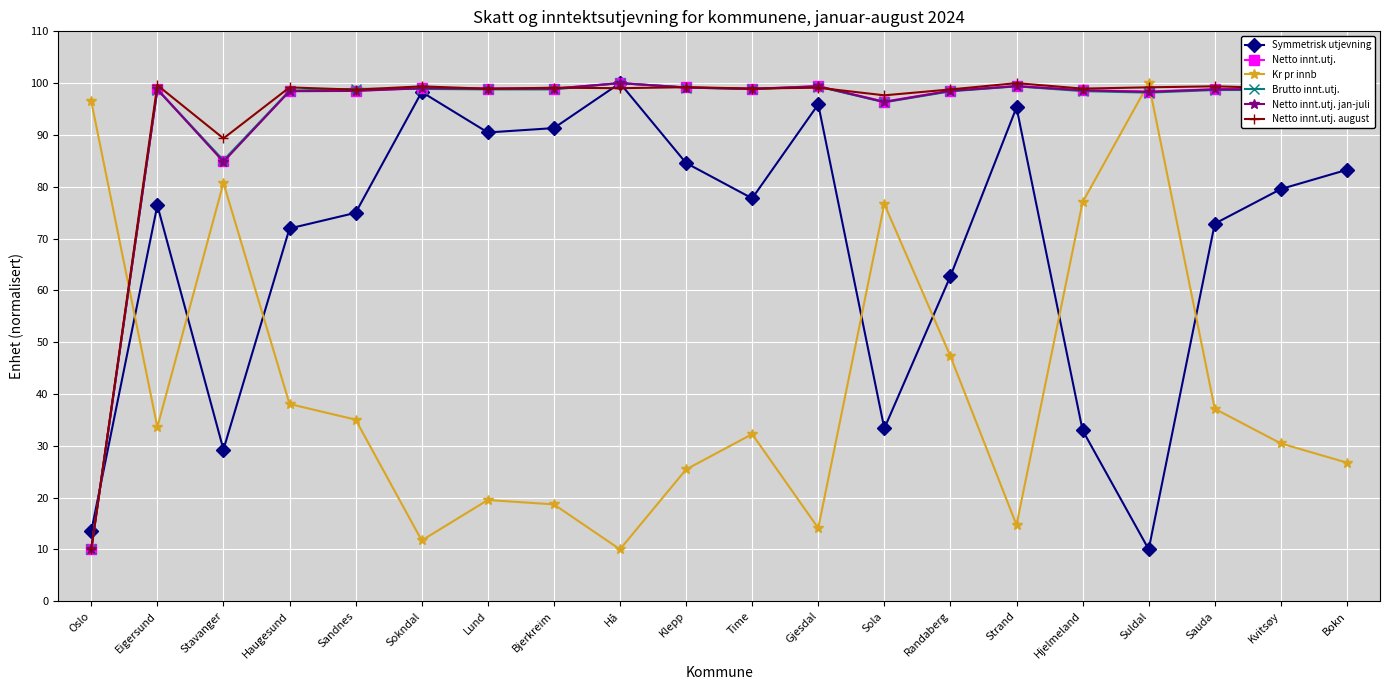

What position from the right is Haugesund?

17